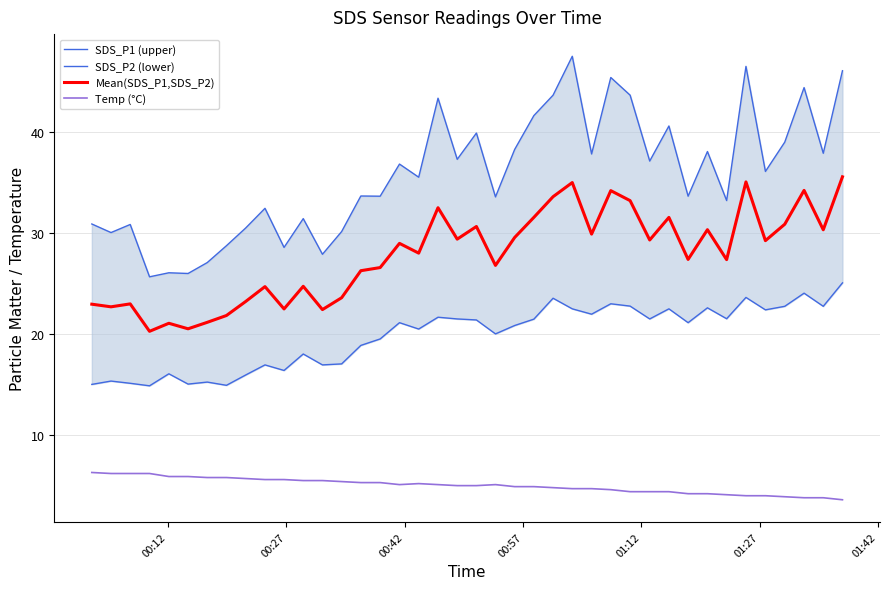

Which series has the largest range (max minus min)?

SDS_P1 (upper)